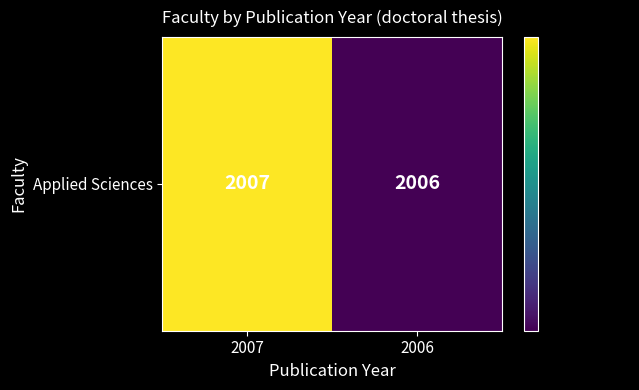

Which category has the lowest value across all series?

2006